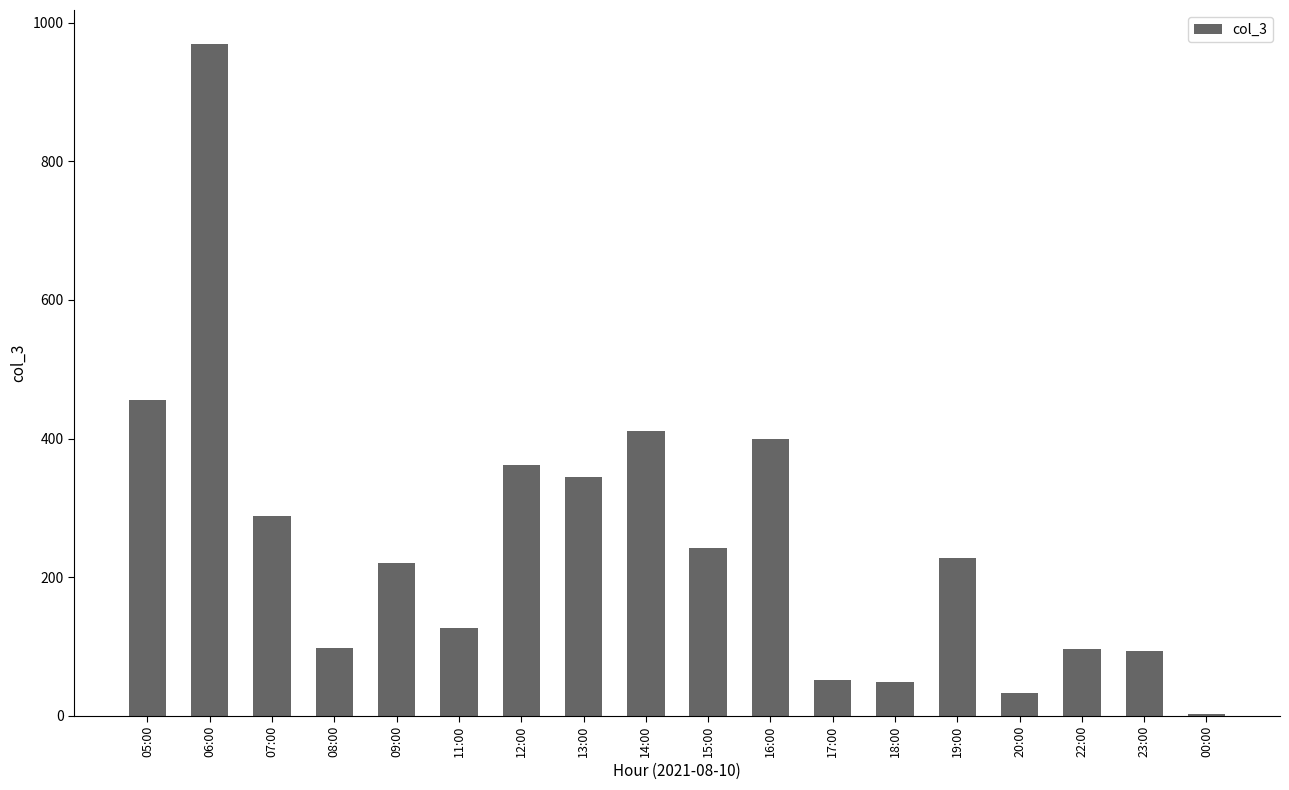

What is the approximate value at 05:00, to the nearest 50?

450